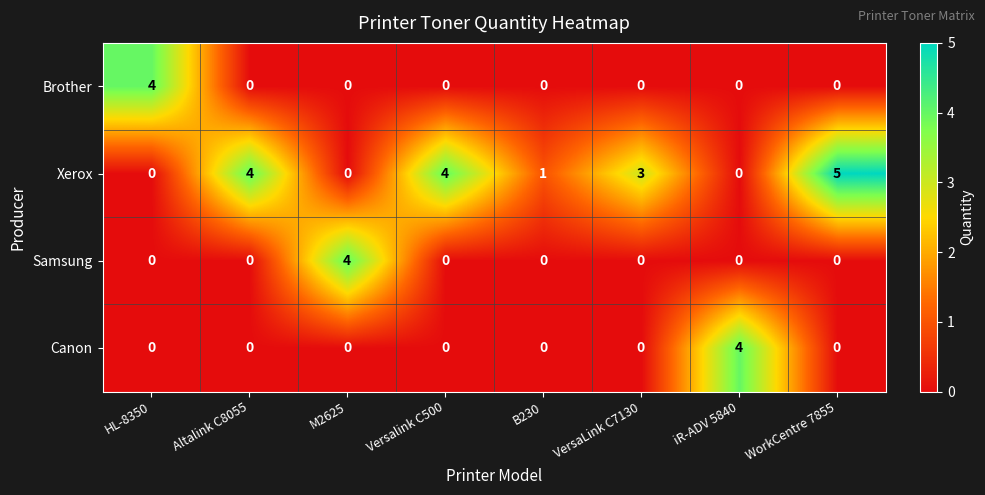

What is the maximum value shown in the chart?

5